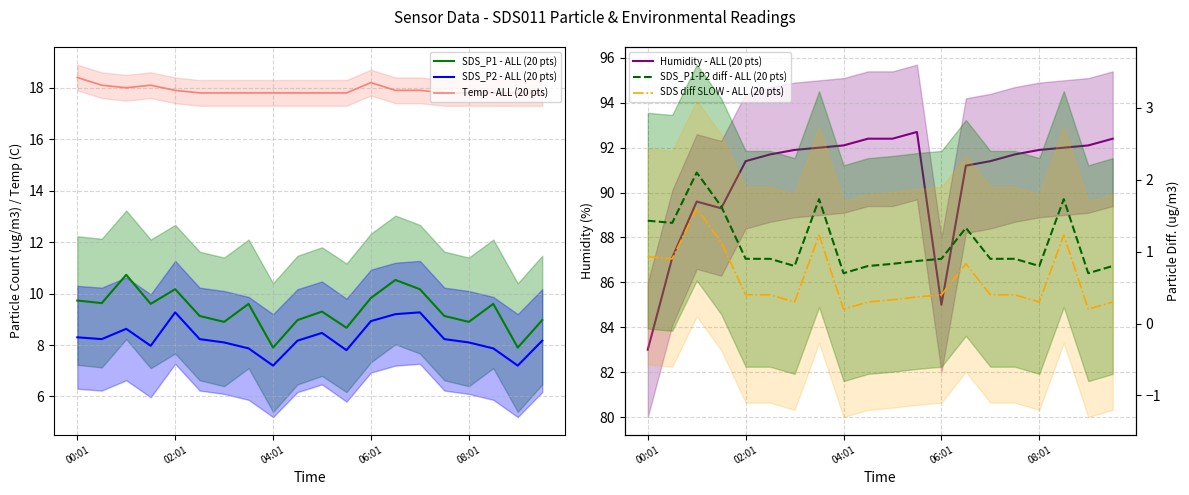

True or false: SDS diff SLOW - ALL (20 pts) and Temp - ALL (20 pts) intersect in this chart.

False